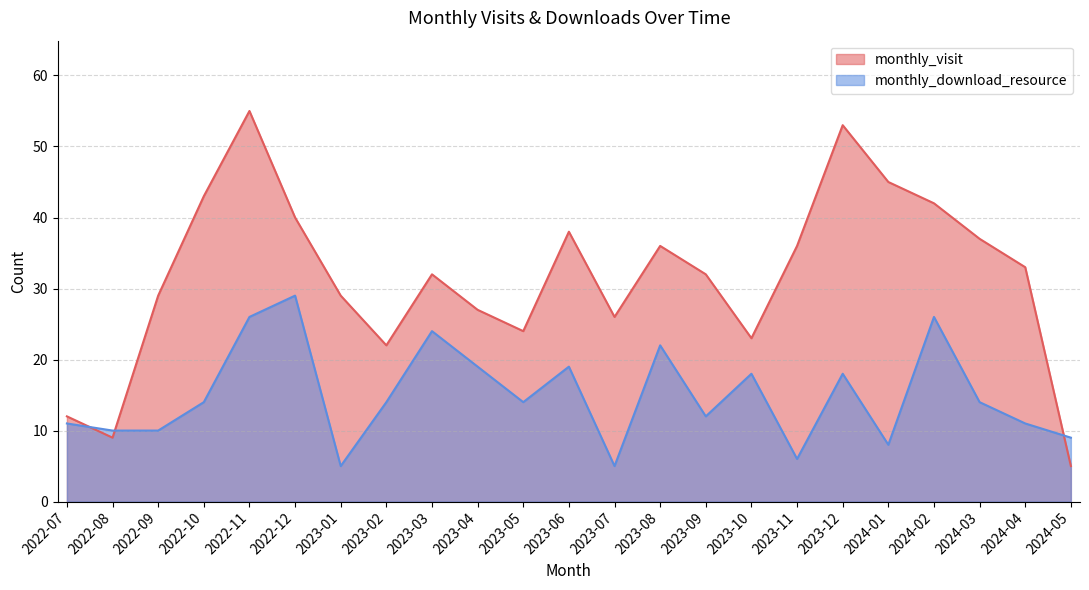

How many times do monthly_download_resource and monthly_visit cross each other?

3